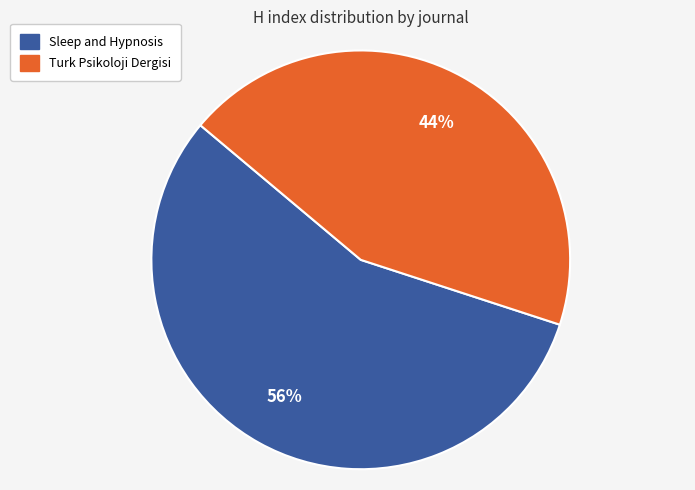

Is it true that Turk Psikoloji Dergisi is 32% of the pie?

False